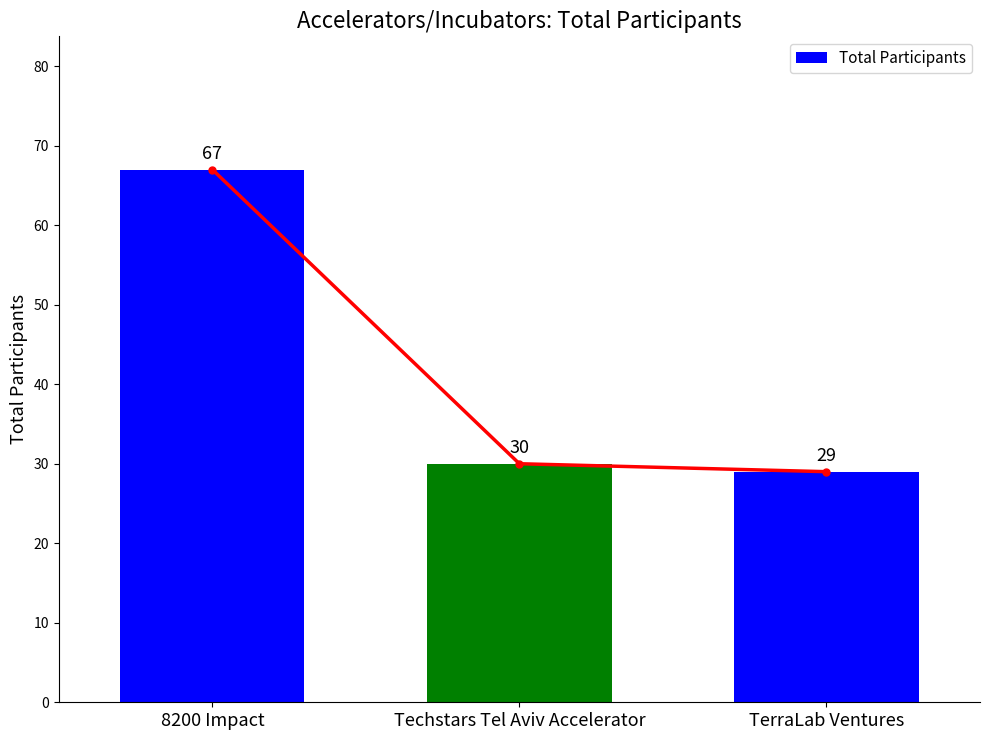

The chart shows a value of 29 at TerraLab Ventures. True or false?

True